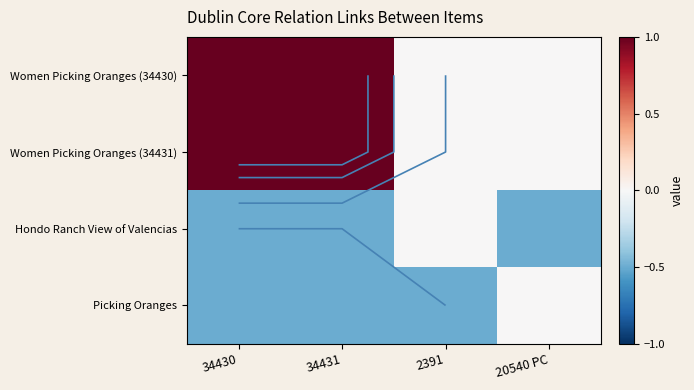

The Hondo Ranch View of Valencias series shows -0.1 at 34431. True or false?

False